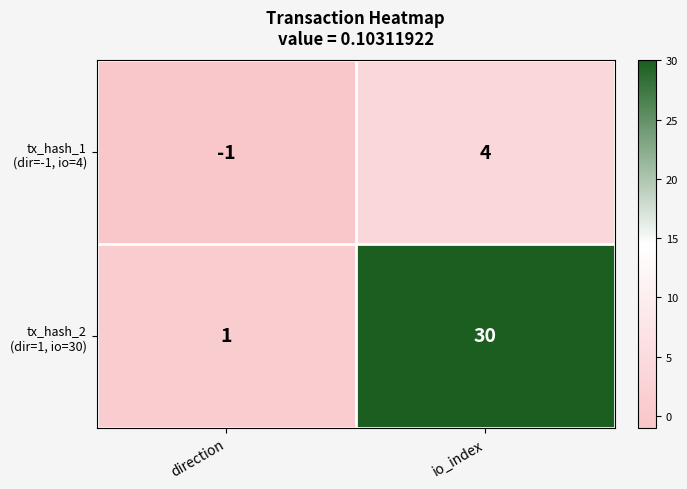

At which category is the sum across all series the highest?

io_index